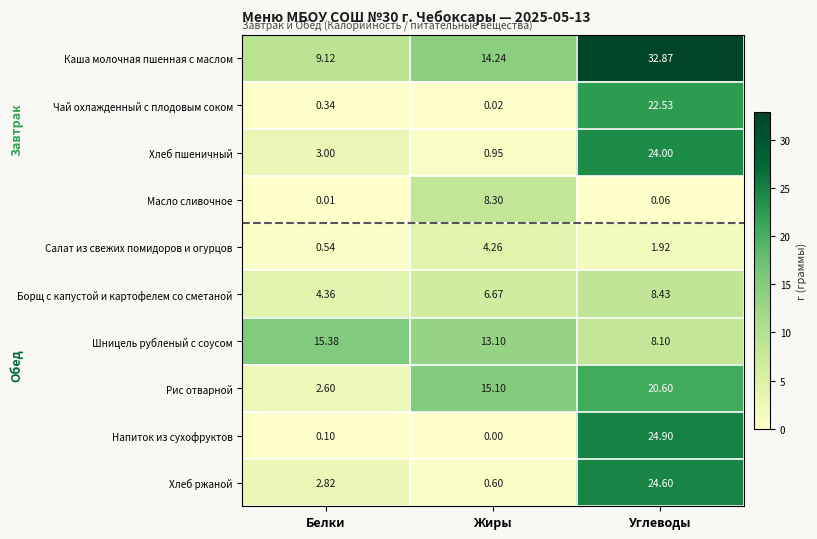

Which series has the largest total across all categories?

Каша молочная пшенная с маслом